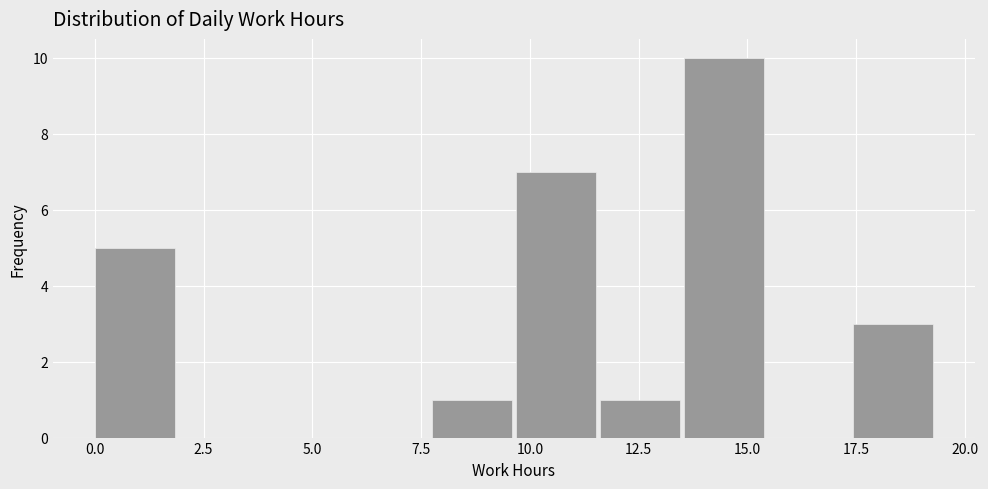

Around what value on the x-axis is the tallest bar? Give the approximate position of its centre, as read against the axis.

14.5